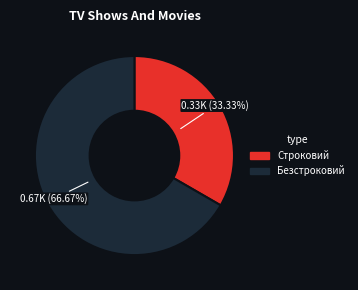

What portion of the pie excludes Строковий?

66.7%